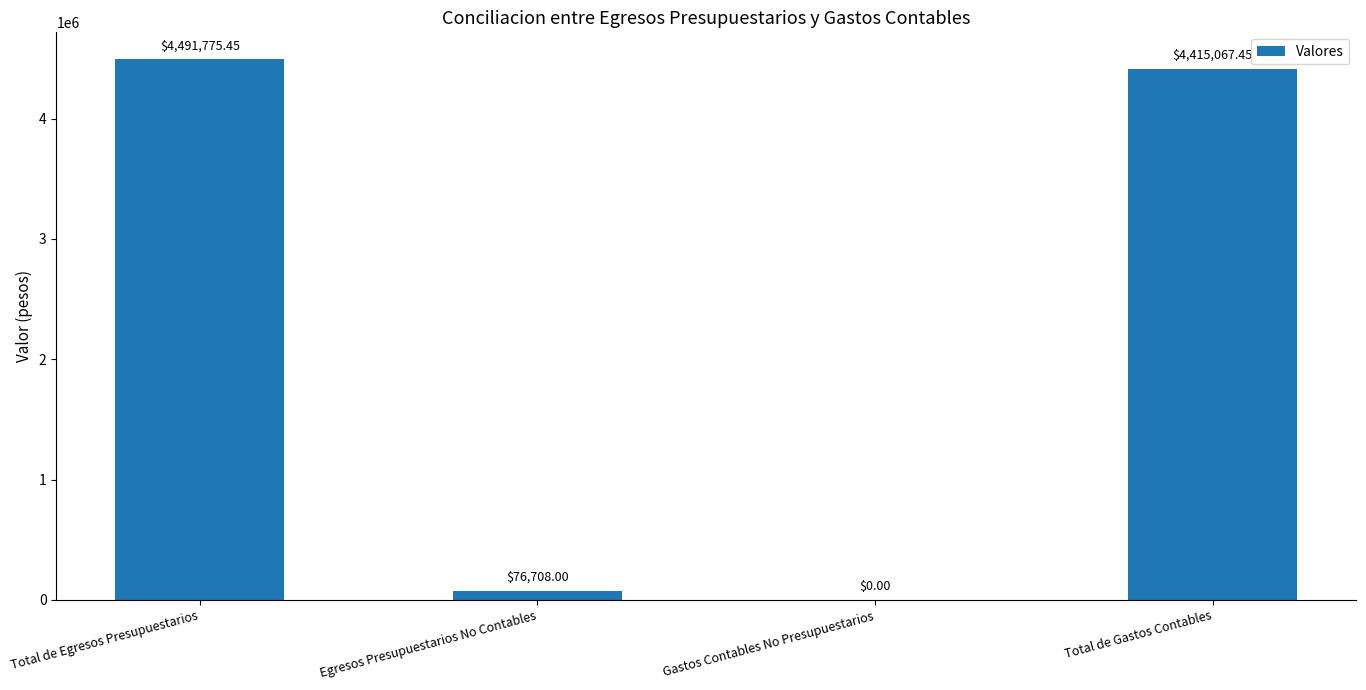

What is the change in value from Total de Egresos Presupuestarios to Total de Gastos Contables?

-76708.0